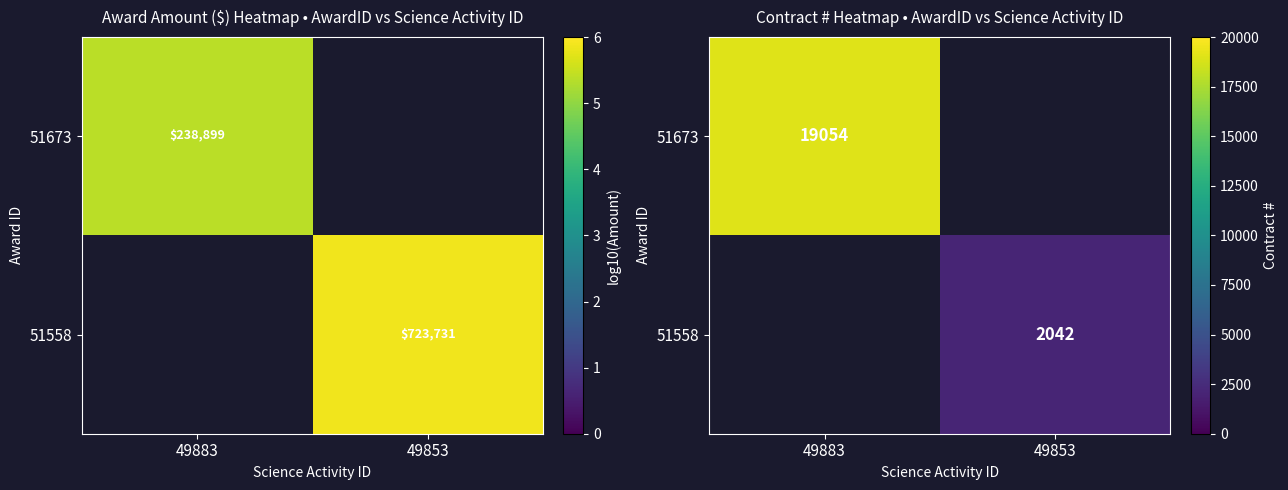

The value of 51673 at 49883 is 30843.1. True or false?

False